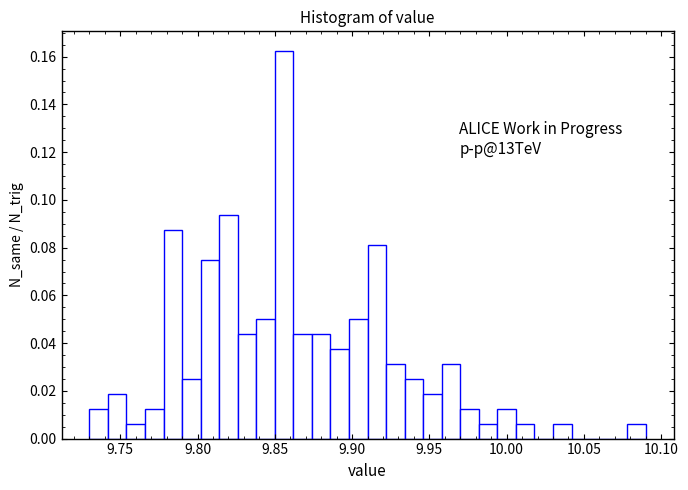

Read against the x-axis, roughly where is the centre of the tallest bar?

9.855